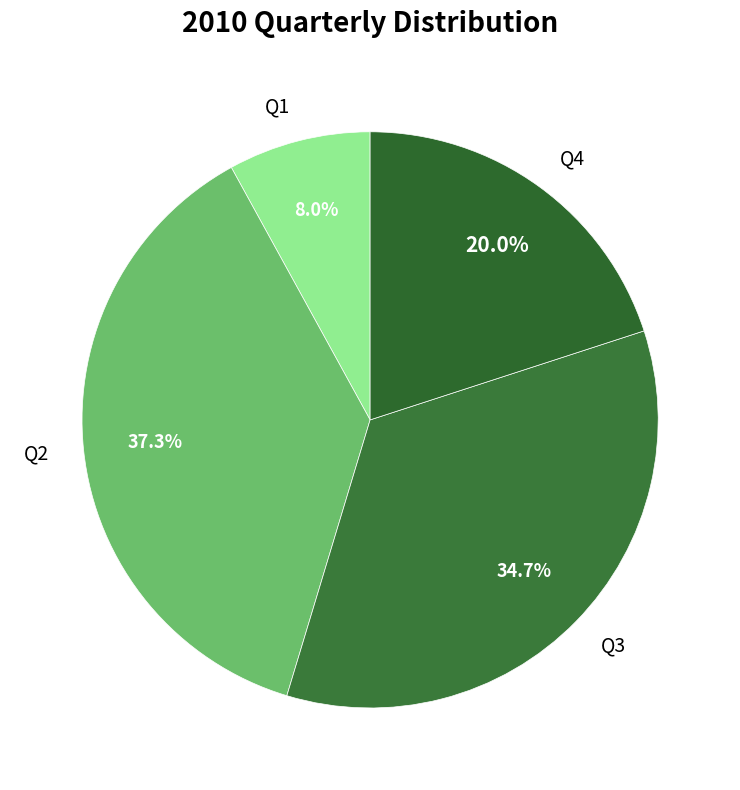

Does Q3 represent more than half of the total?

No